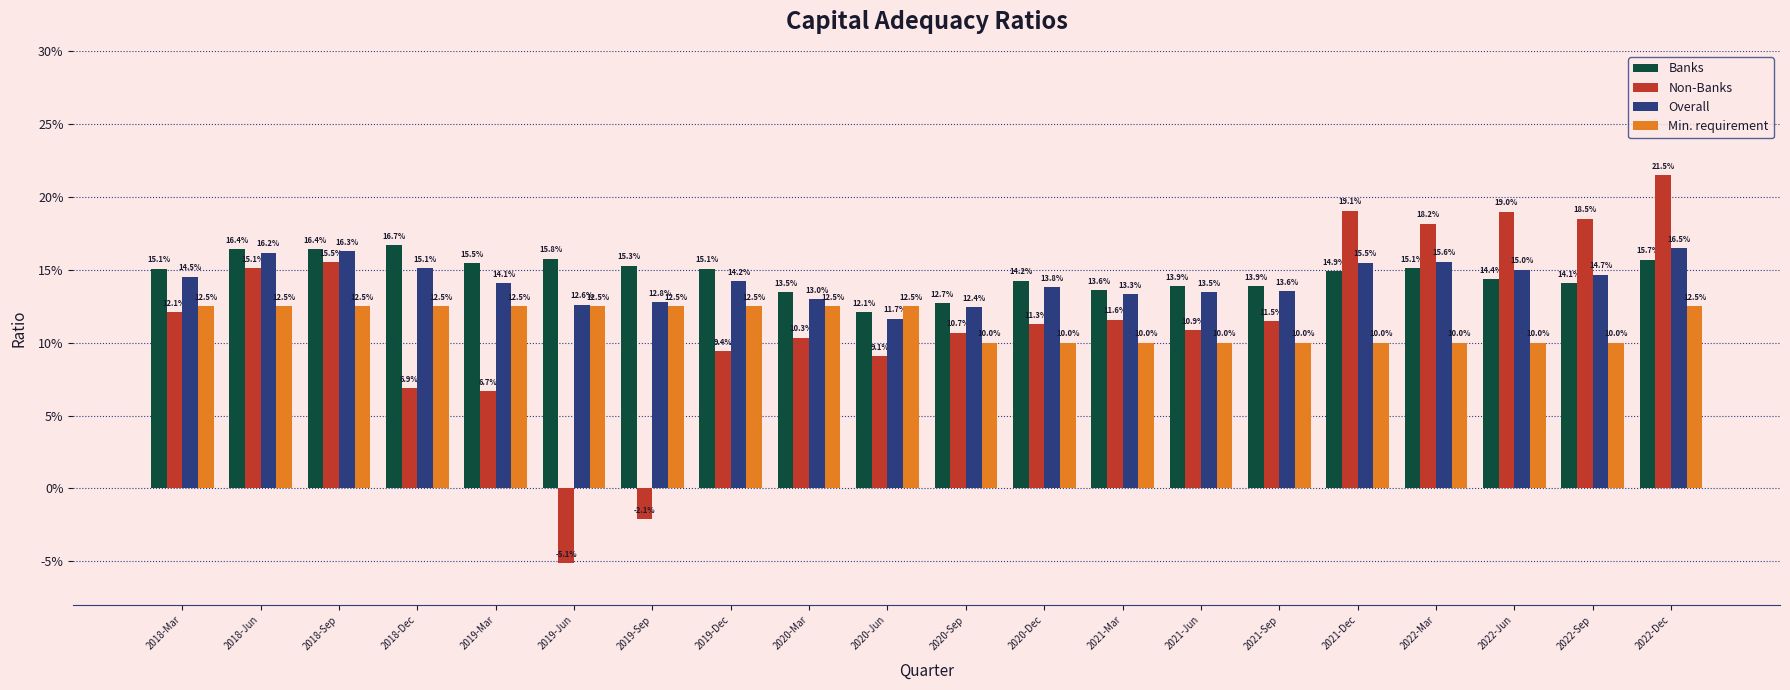

What is the label of the 6th bar from the left?

2019-Jun